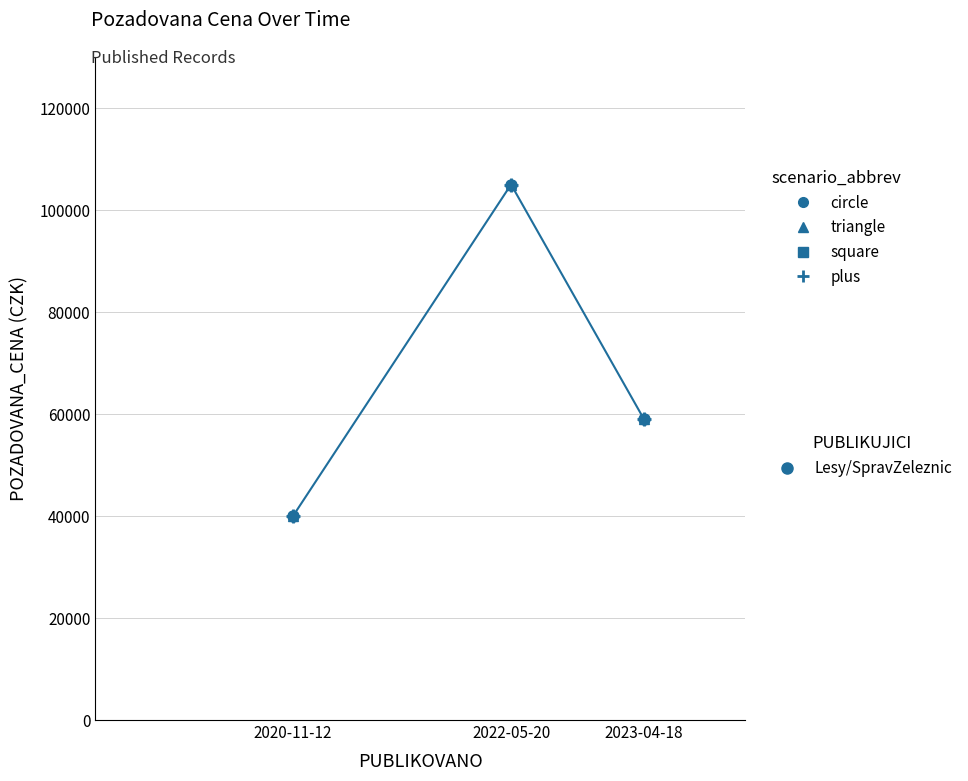

Does the chart have visible grid lines?

Yes